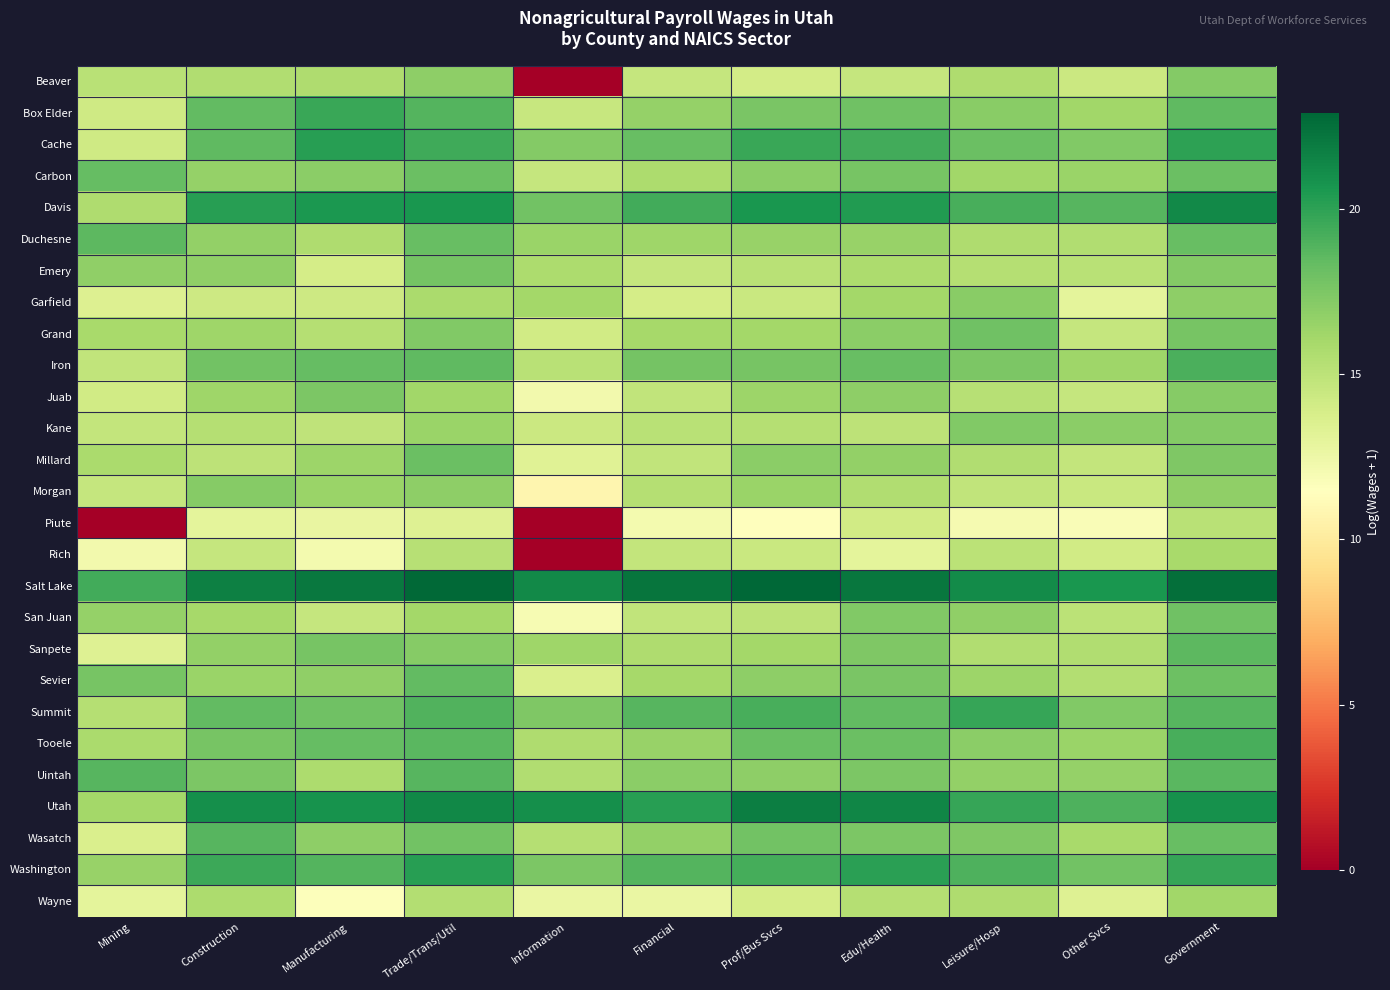

Which series has the largest total across all categories?

Salt Lake